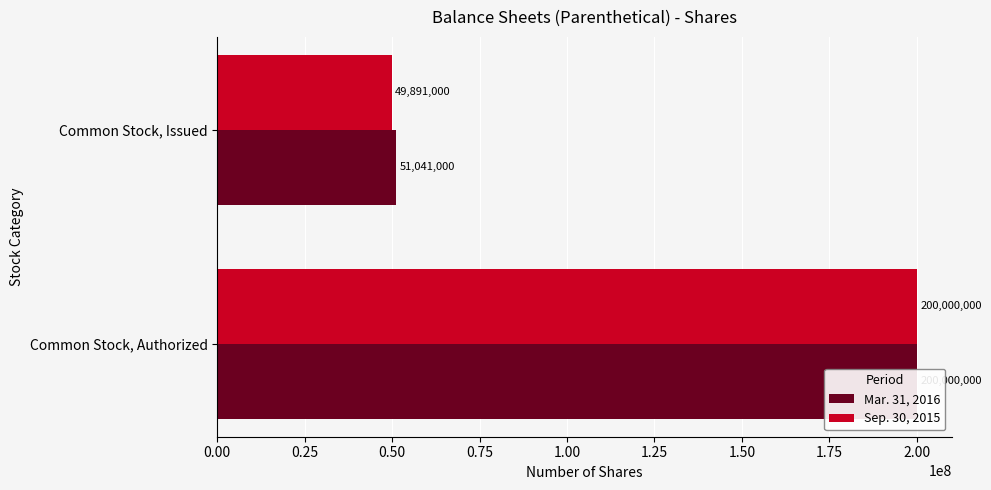

What is the difference between the Sep. 30, 2015 values at Common Stock, Authorized and Common Stock, Issued?

150109000